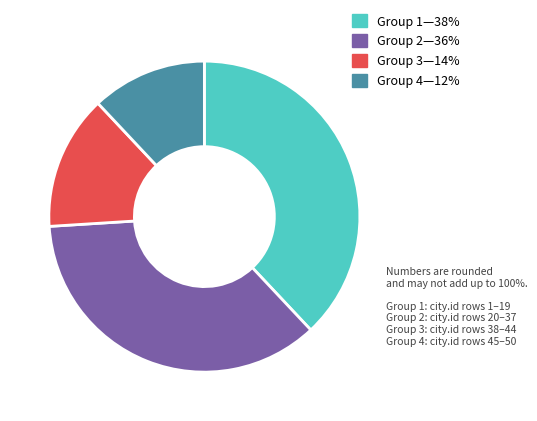

Does any single category account for the majority?

No